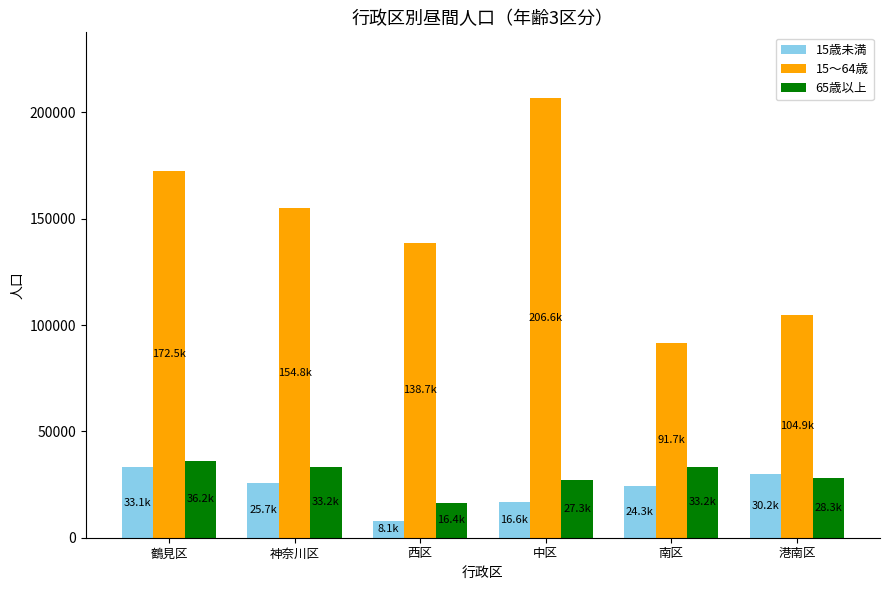

Which series has the largest range (max minus min)?

15～64歳